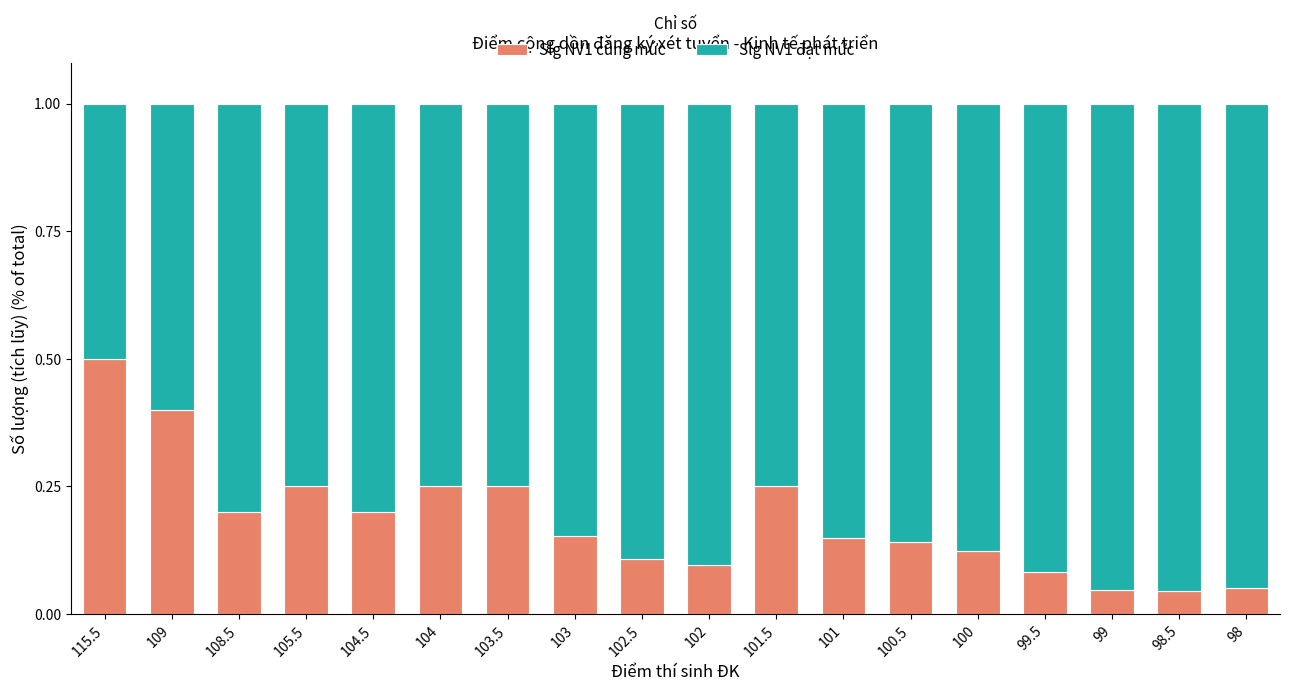

What is the difference between the second highest and second lowest values in the Slg NV1 cùng mức series?

0.4